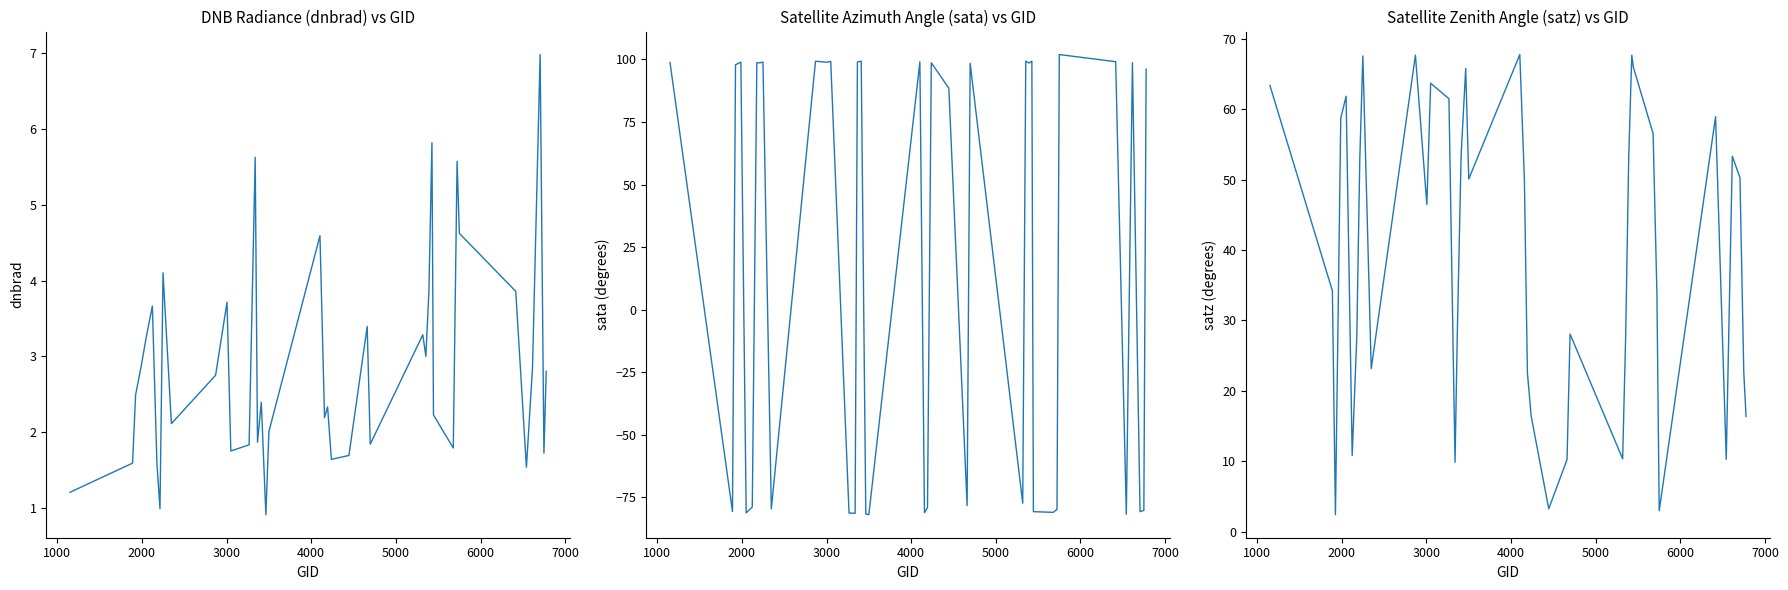

How many data points in satz are less than 50?

20